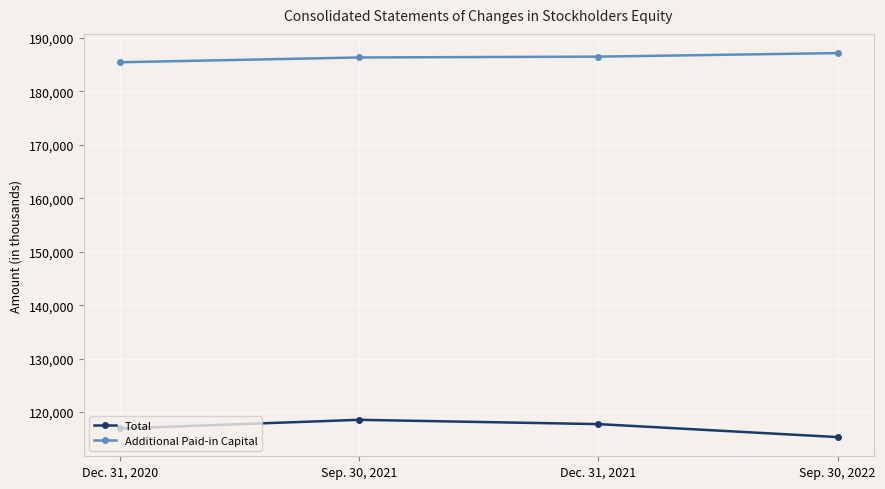

Is the value of Additional Paid-in Capital at Dec. 31, 2021 greater than the value of Total at Sep. 30, 2021?

Yes